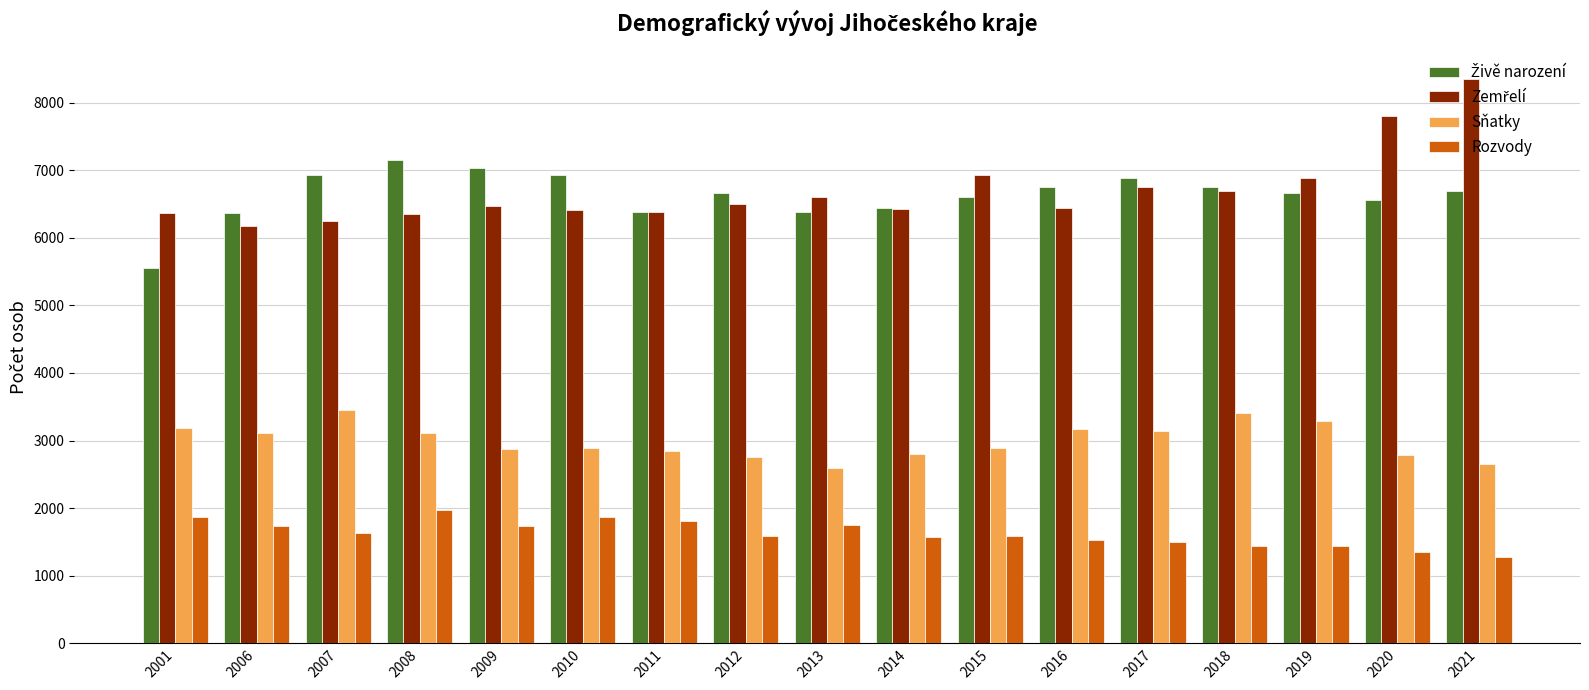

What is the difference between the maximum and minimum values in the Rozvody series?

690